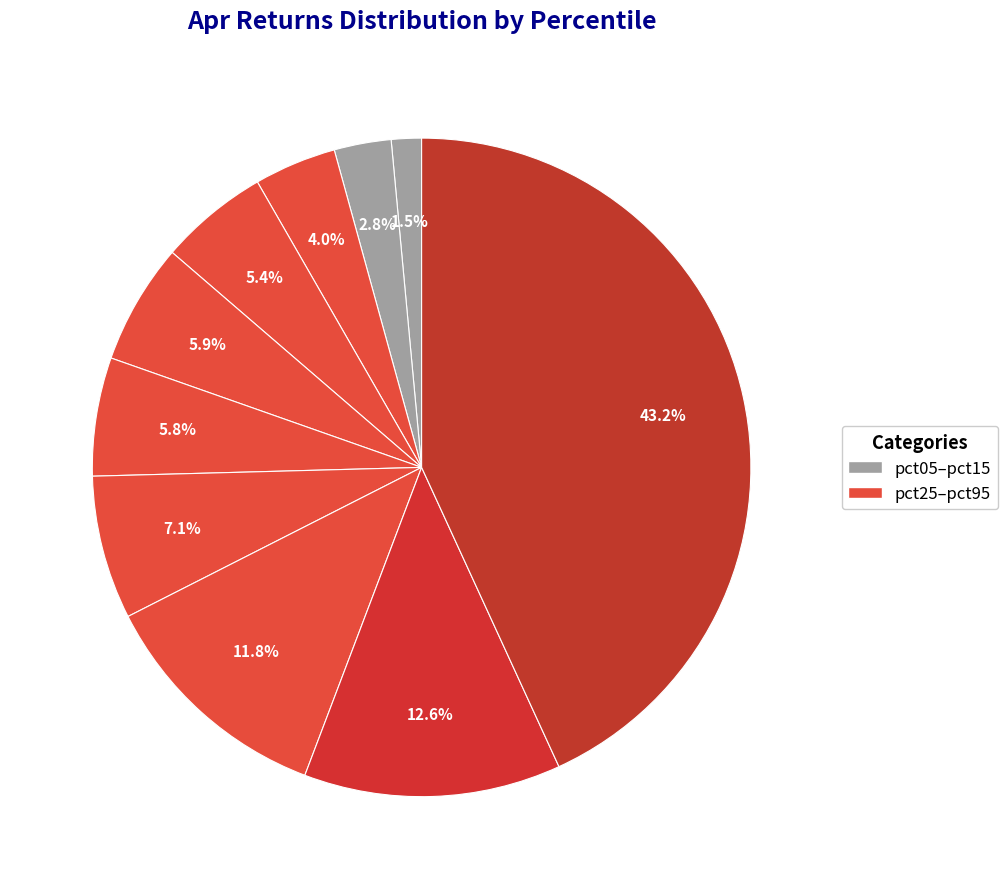

How many slices are in this pie chart?

10